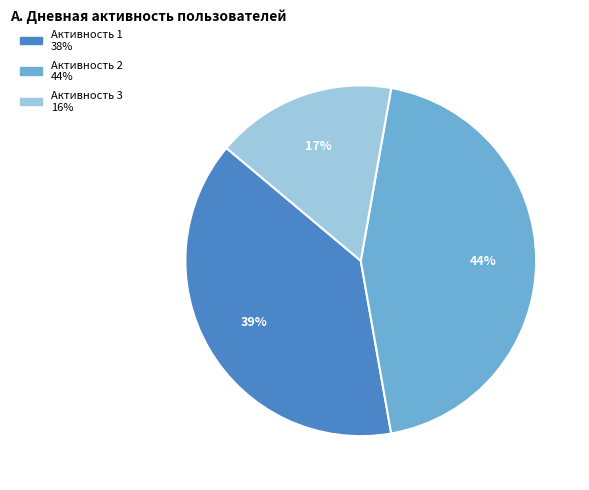

Is there a majority slice in this chart?

No